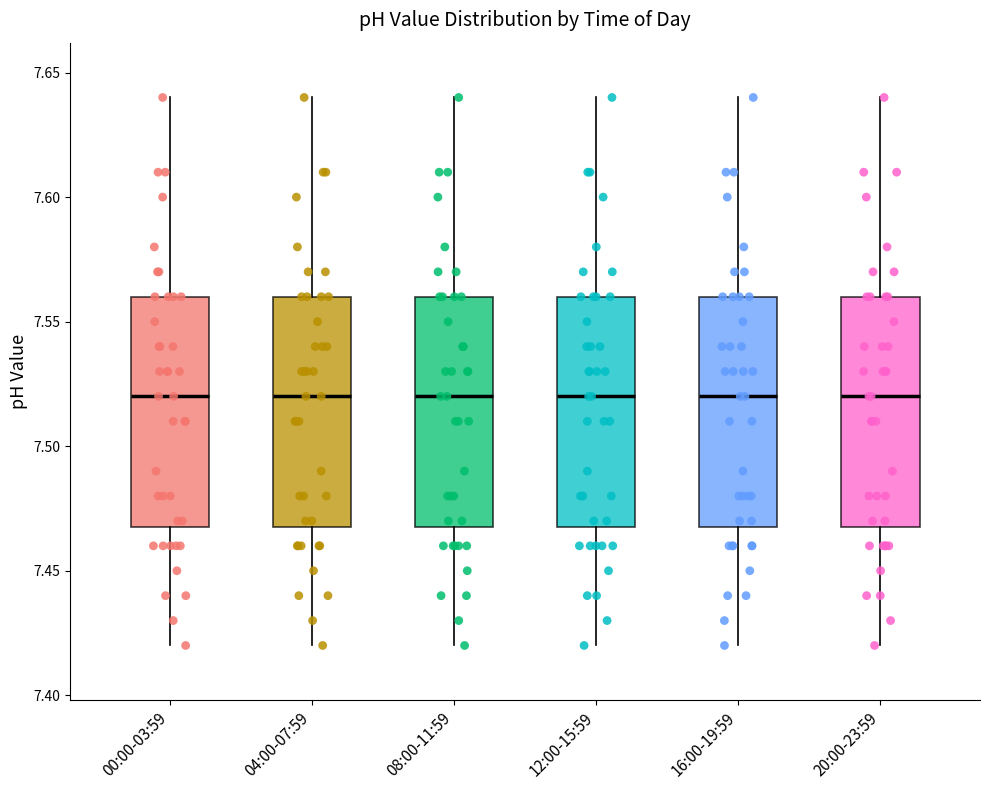

Reading left to right, read every box against the y-axis: the position of its median line, the range the box covers, and the ends of its whiskers. The values are not printed on the chart, so give them approximately, as read against the axis.

00:00-03:59: median 7.52, box 7.47 to 7.56, whiskers 7.42 to 7.64
04:00-07:59: median 7.52, box 7.47 to 7.56, whiskers 7.42 to 7.64
08:00-11:59: median 7.52, box 7.47 to 7.56, whiskers 7.42 to 7.64
12:00-15:59: median 7.52, box 7.47 to 7.56, whiskers 7.42 to 7.64
16:00-19:59: median 7.52, box 7.47 to 7.56, whiskers 7.42 to 7.64
20:00-23:59: median 7.52, box 7.47 to 7.56, whiskers 7.42 to 7.64